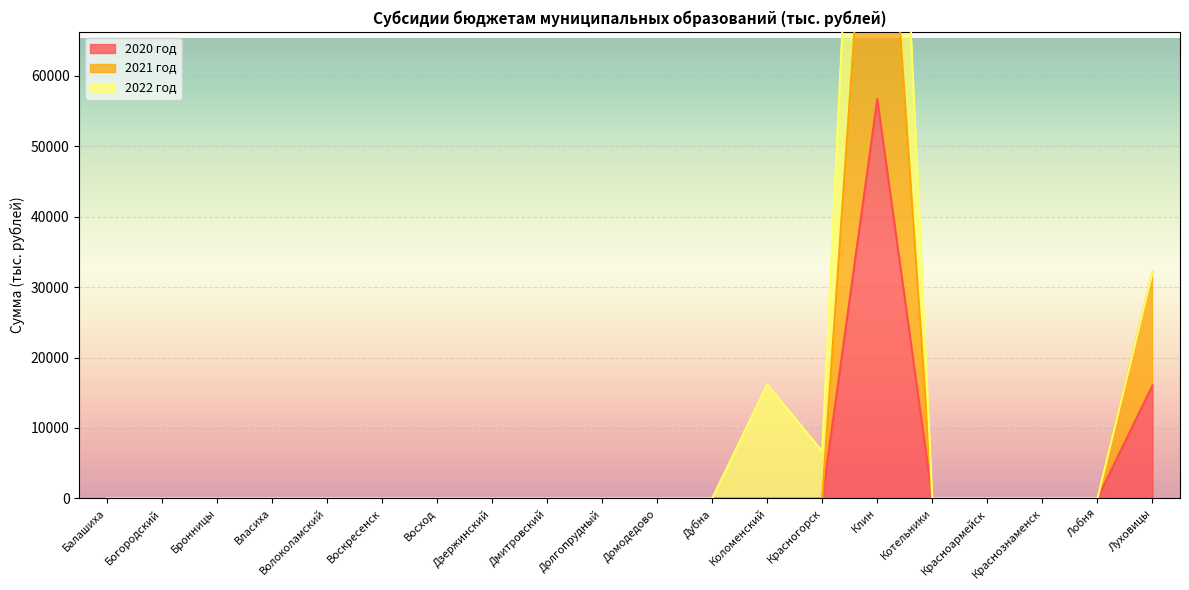

True or false: 2020 год has a value of 32311 at Власиха.

False